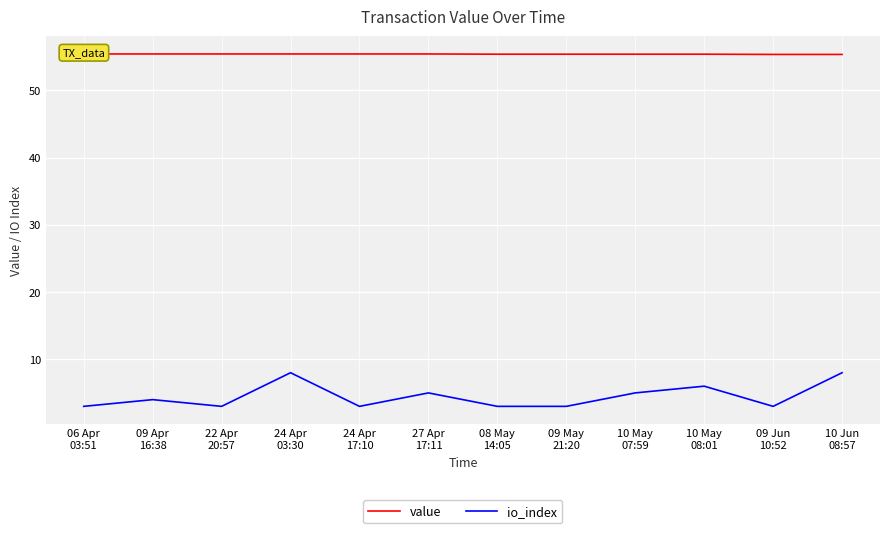

How many lines are shown in the chart?

2